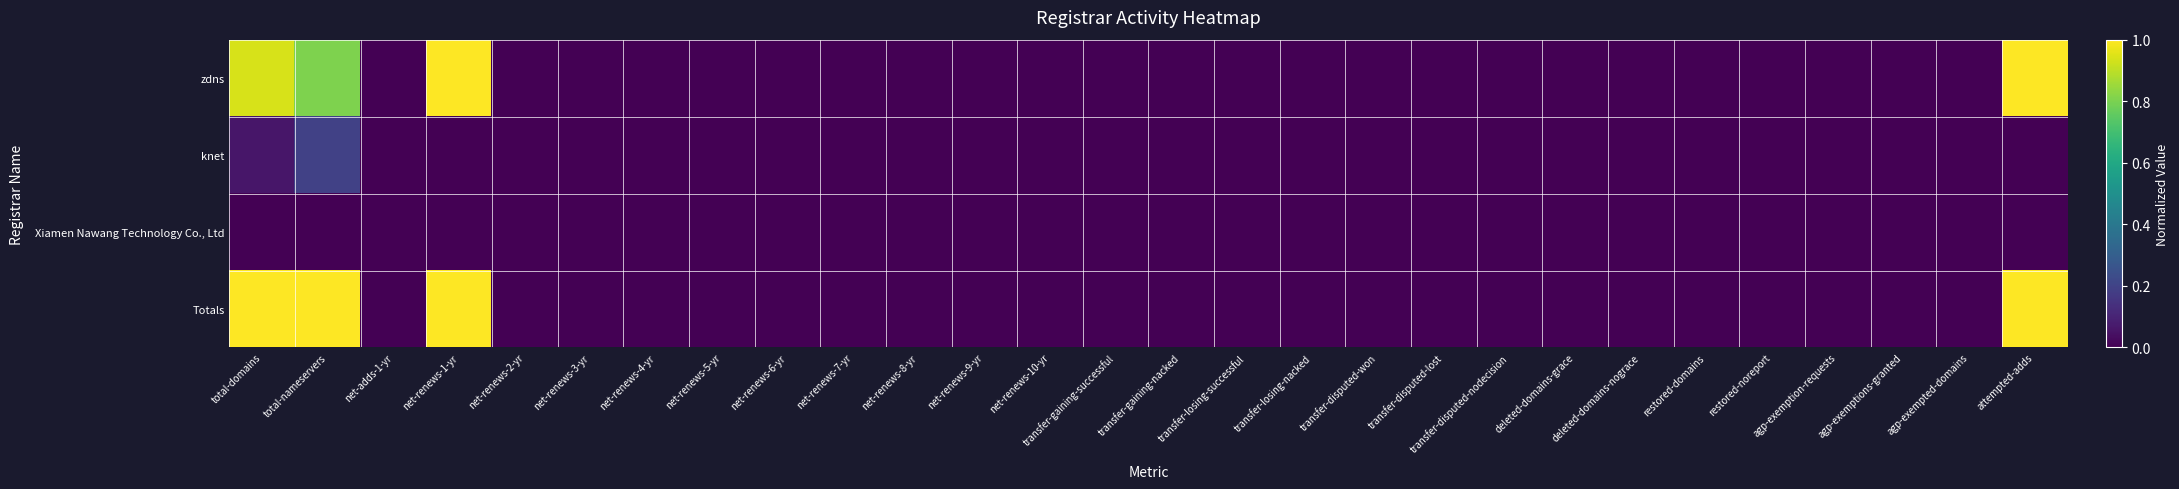

Which series has the largest total across all categories?

Totals